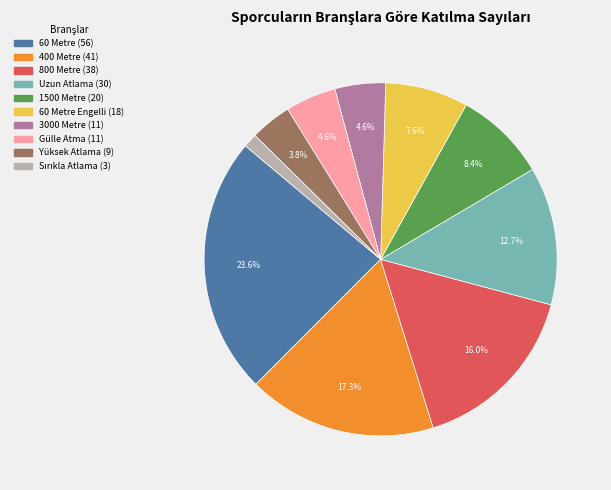

Is there any slice that represents more than half of the pie?

No